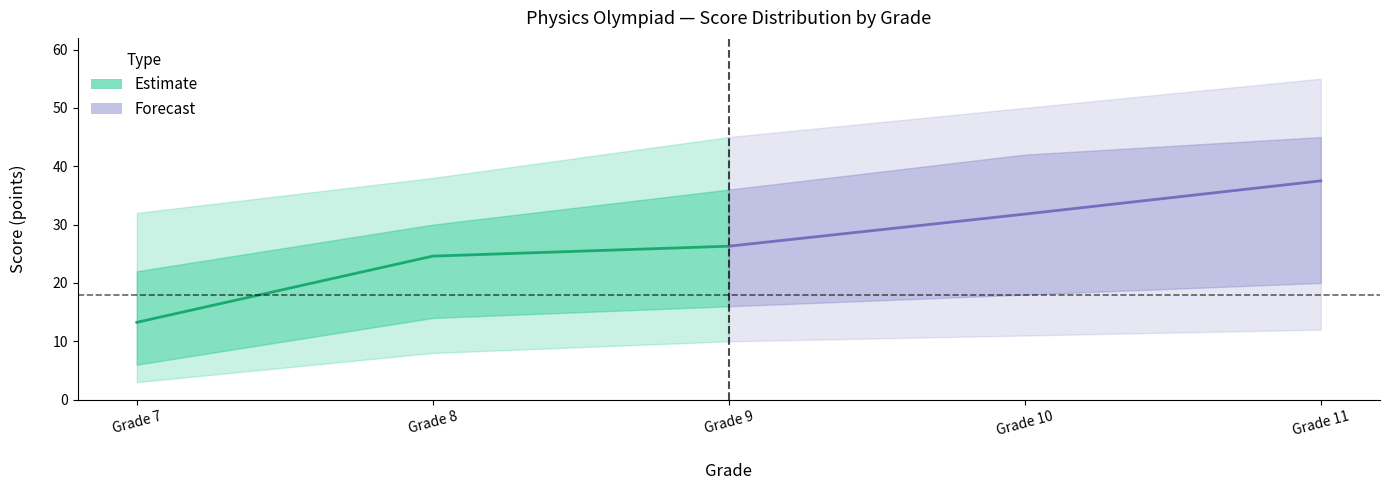

At Grade 9, list the series in order from smallest to largest.

Estimate, Forecast